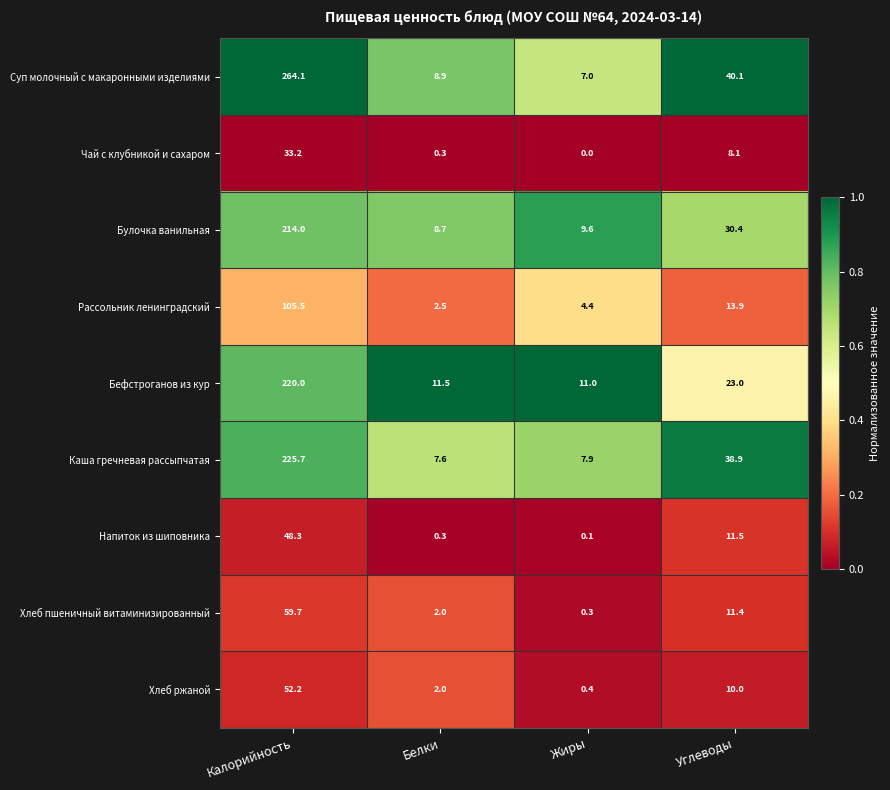

What is the difference between the Каша гречневая рассыпчатая values at Углеводы and Калорийность?

186.8